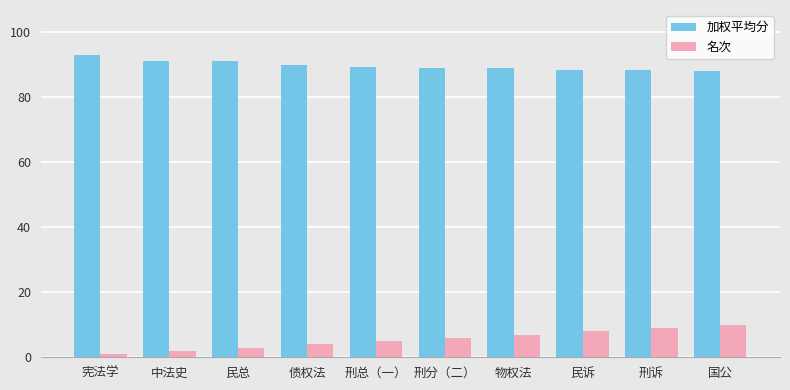

What is the label of the 1st bar from the right?

国公